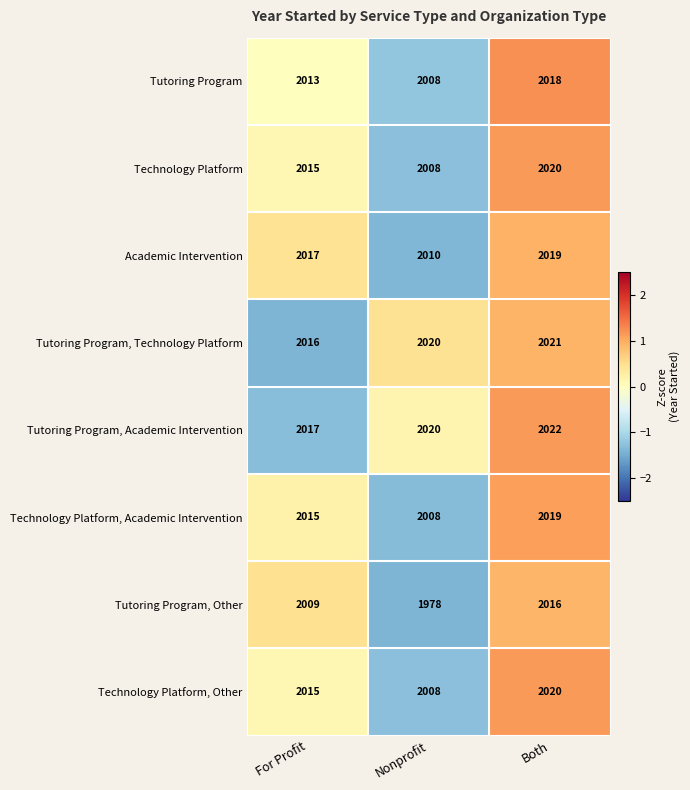

At which category is the sum across all series the highest?

Both